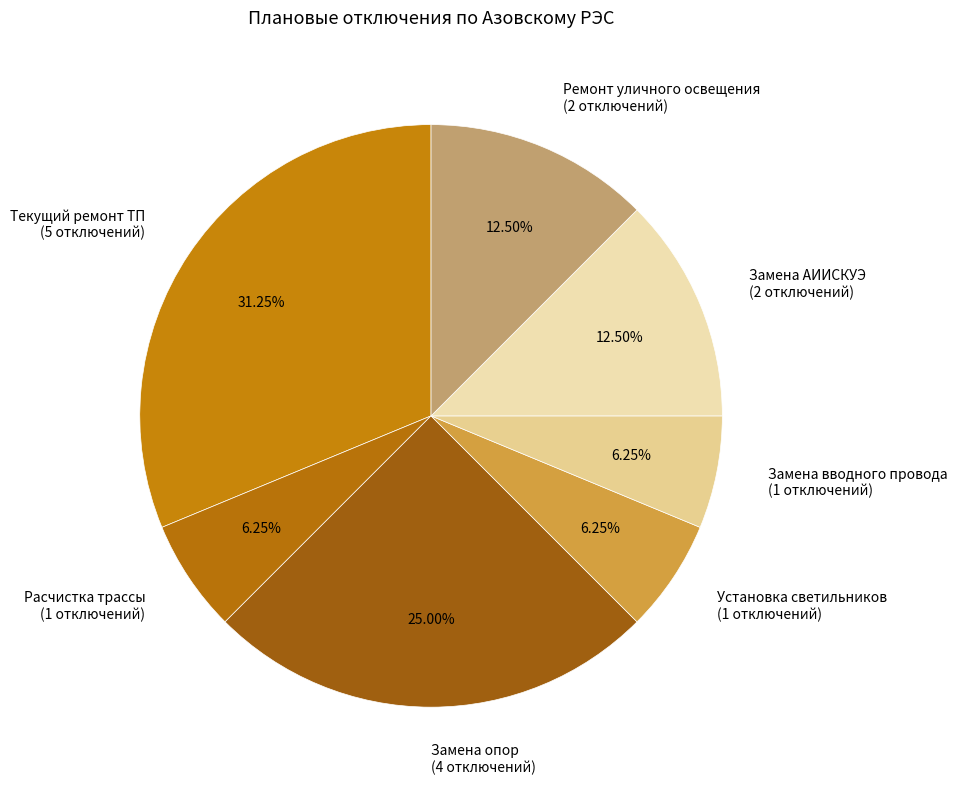

Approximately how many times larger is the value at Замена АИИСКУЭ compared to Замена опор?

0.5